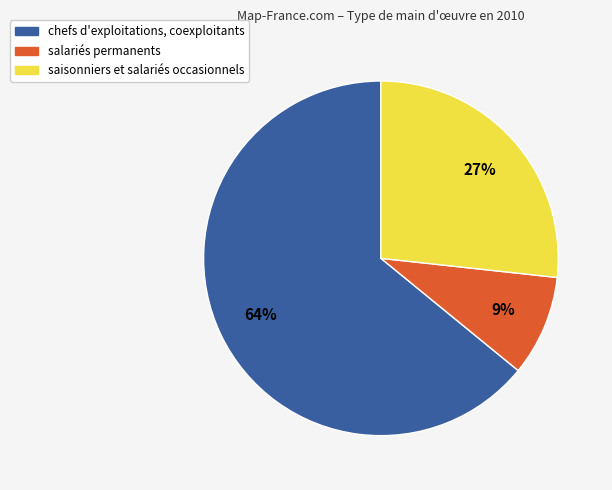

Which slice is the largest?

chefs d'exploitations, coexploitants